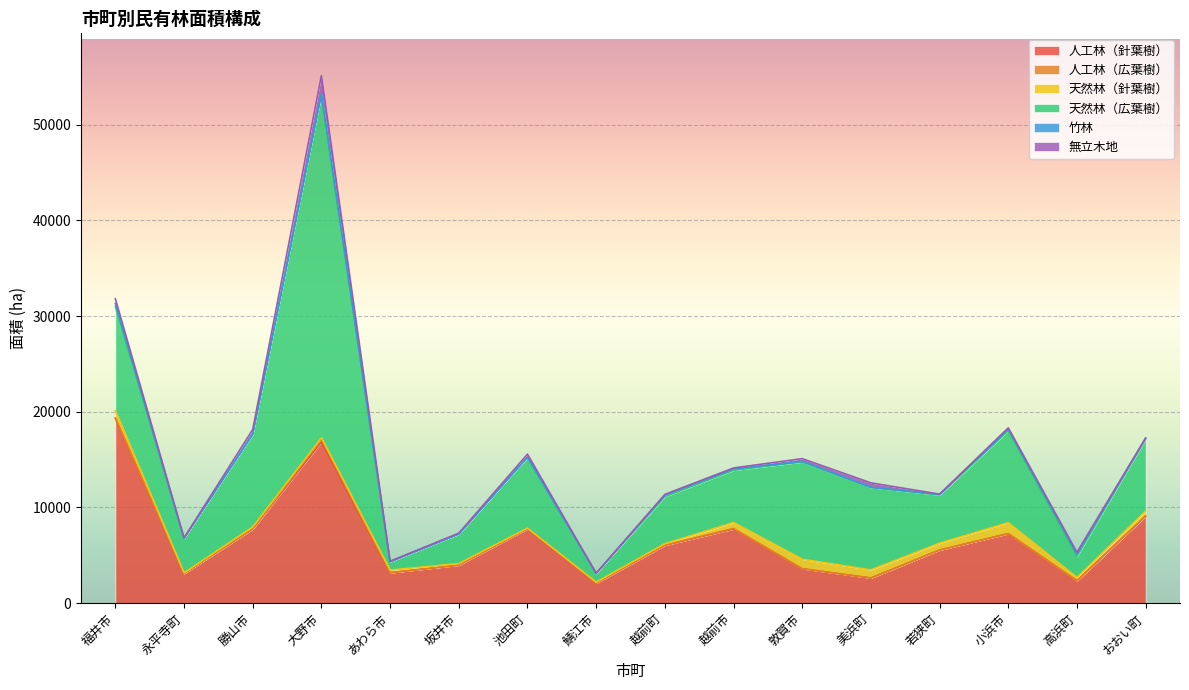

Does the chart display data point markers on the line(s)?

No